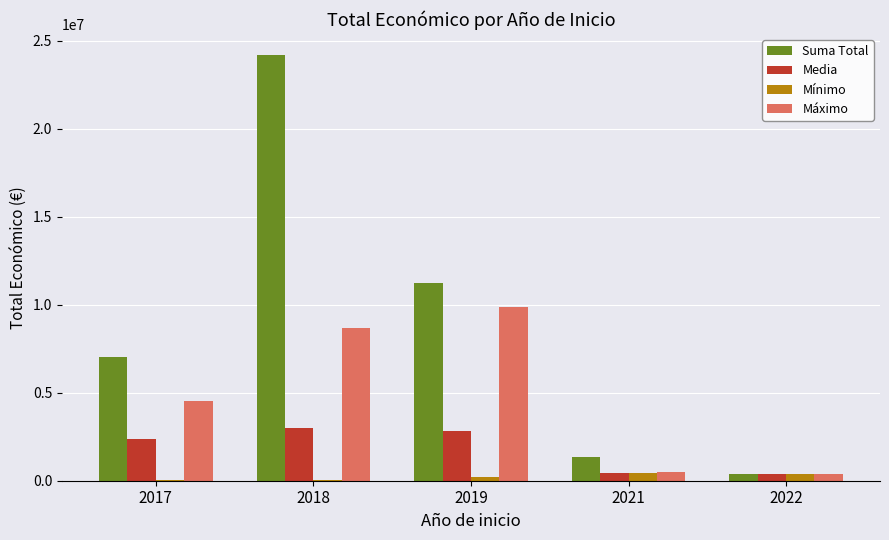

What is the sum of the Suma Total values at 2021 and 2018?

25534362.0